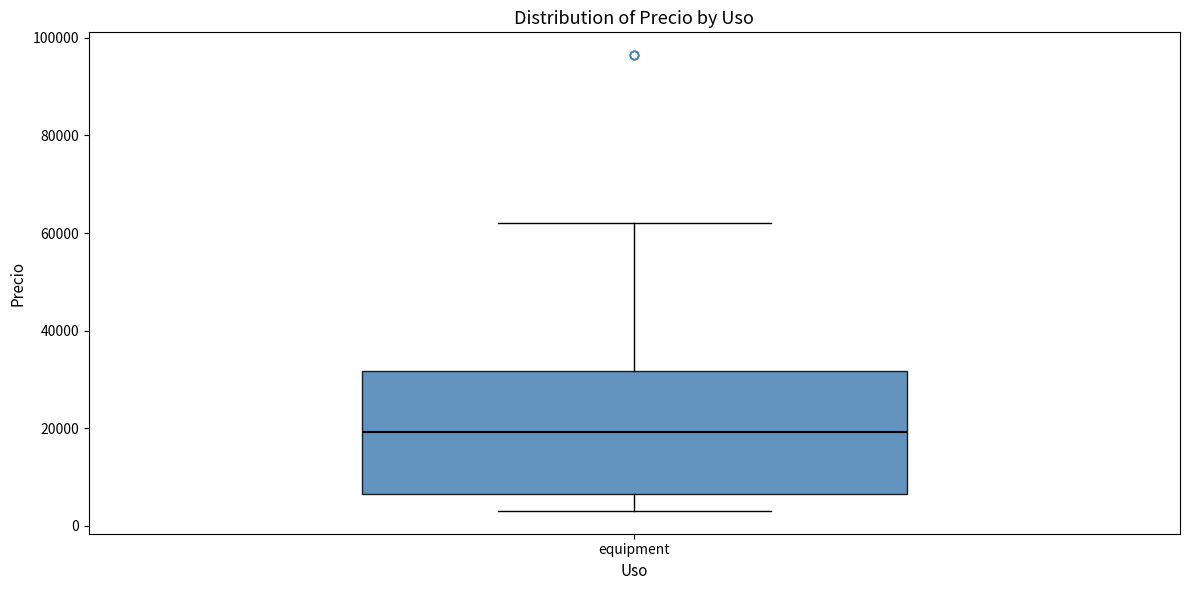

Transcribe this box plot: give where the median line is, the range the box spans, and where the two whiskers end, as read against the y-axis. The values are not printed on the chart, so give them approximately, as read against the axis.

median 20000, box 6000 to 32000, whiskers 4000 to 62000